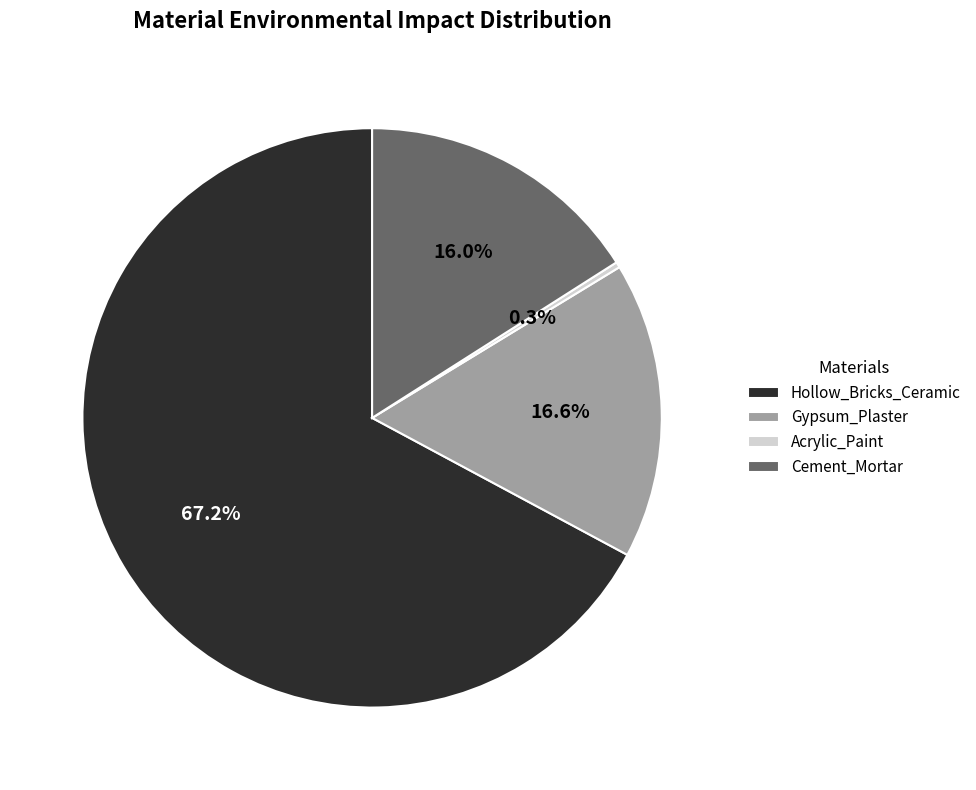

What is the total percentage of Acrylic_Paint and Gypsum_Plaster?

16.9%